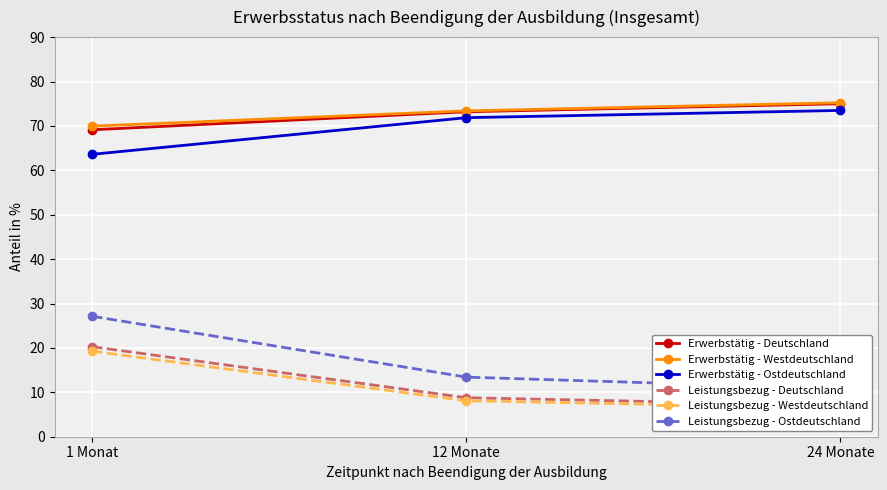

What position from the left is 12 Monate?

2